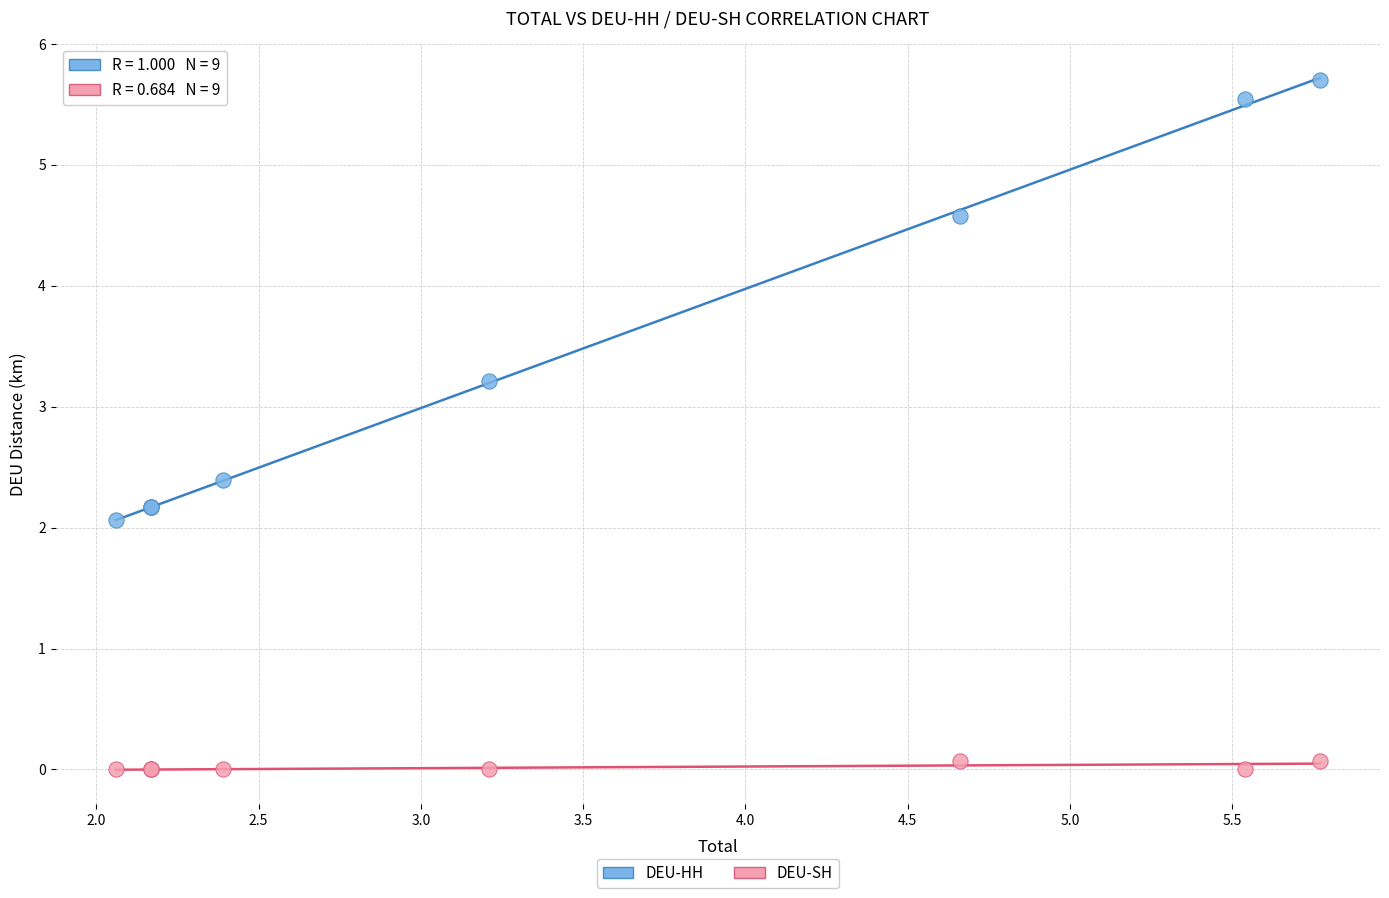

Which series has the largest Y range (max minus min)?

DEU-HH